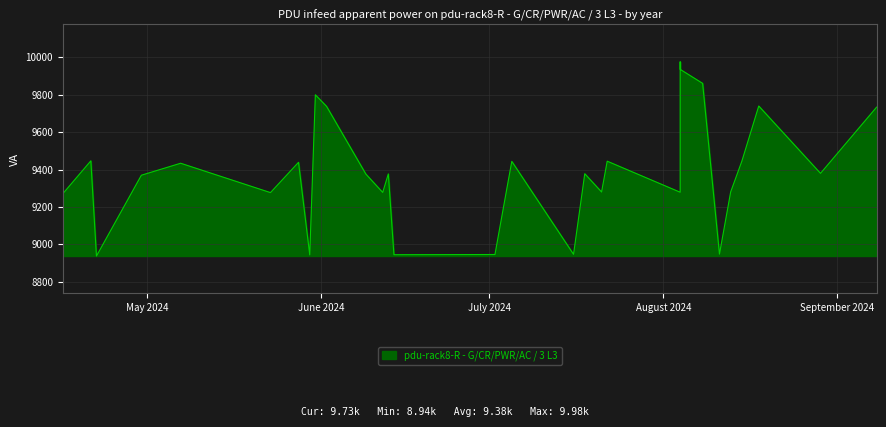

How many interior local peaks (higher than both neighbors) does the data have?

10